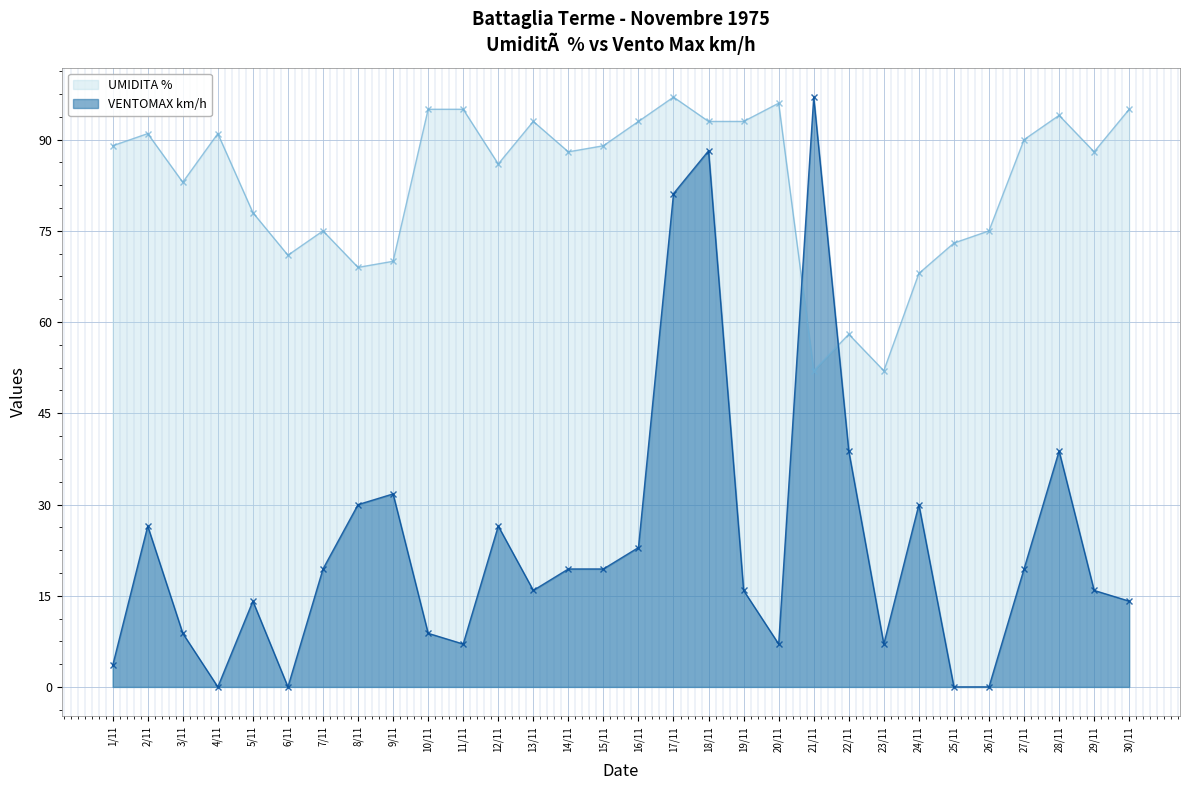

Reading right to left, extract all data points from this chart.

UMIDITA %: 30/11=95.0	29/11=88.0	28/11=94.0	27/11=90.0	26/11=75.0	25/11=73.0	24/11=68.0	23/11=52.0	22/11=58.0	21/11=52.0	20/11=96.0	19/11=93.0	18/11=93.0	17/11=97.0	16/11=93.0	15/11=89.0	14/11=88.0	13/11=93.0	12/11=86.0	11/11=95.0	10/11=95.0	9/11=70.0	8/11=69.0	7/11=75.0	6/11=71.0	5/11=78.0	4/11=91.0	3/11=83.0	2/11=91.0	1/11=89.0
VENTOMAX km/h: 30/11=14.1	29/11=15.9	28/11=38.8	27/11=19.4	26/11=0.0	25/11=0.0	24/11=30.0	23/11=7.1	22/11=38.8	21/11=97.0	20/11=7.1	19/11=15.9	18/11=88.2	17/11=81.1	16/11=22.9	15/11=19.4	14/11=19.4	13/11=15.9	12/11=26.5	11/11=7.1	10/11=8.8	9/11=31.7	8/11=30.0	7/11=19.4	6/11=0.0	5/11=14.1	4/11=0.0	3/11=8.8	2/11=26.5	1/11=3.5